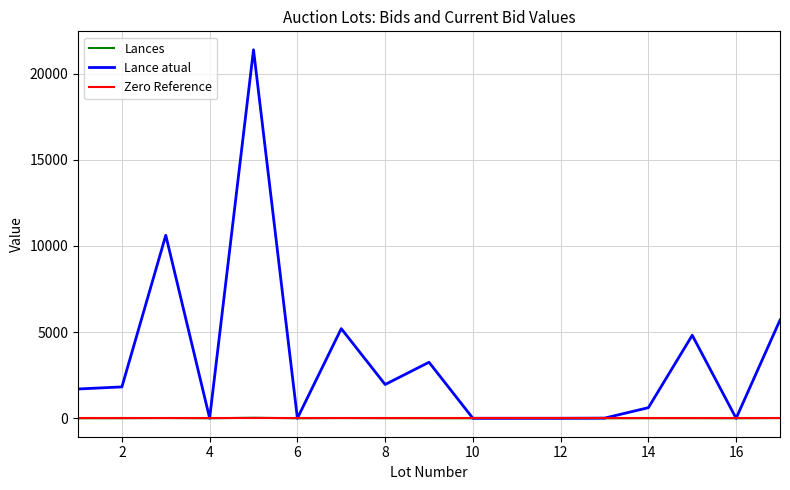

Is the value of Lances at 7 greater than the value of Lance atual at 15?

No